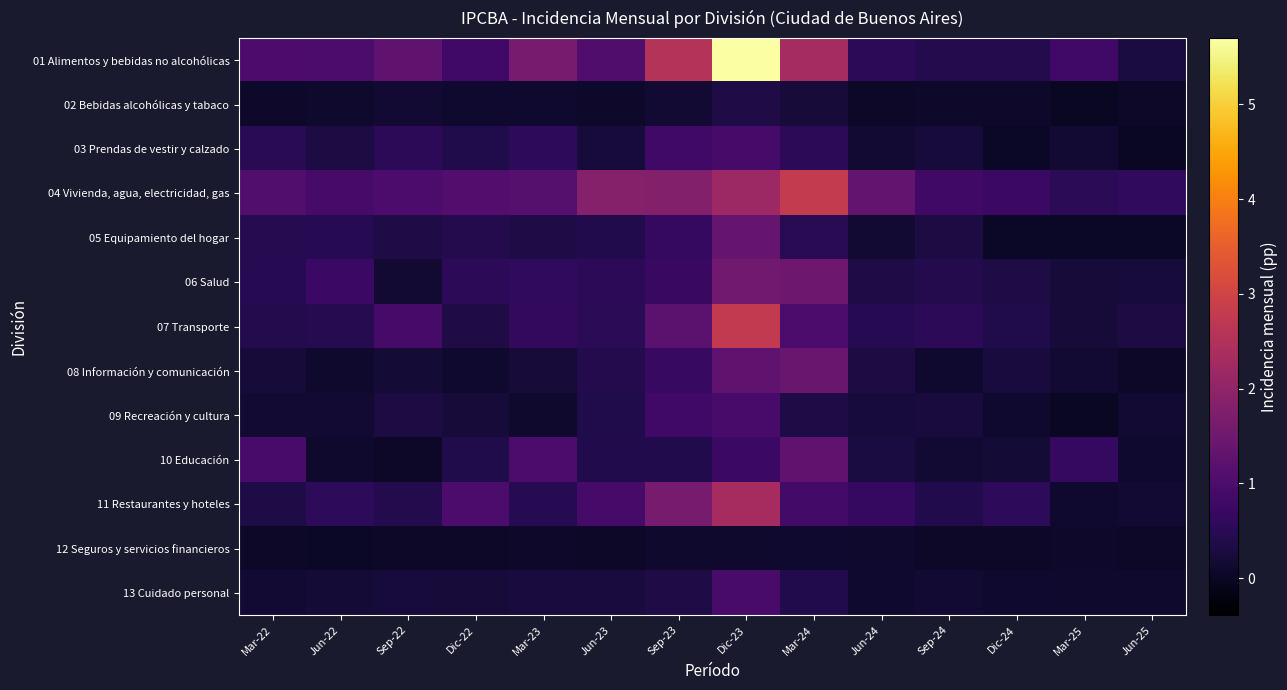

How many data points does each series have?

14